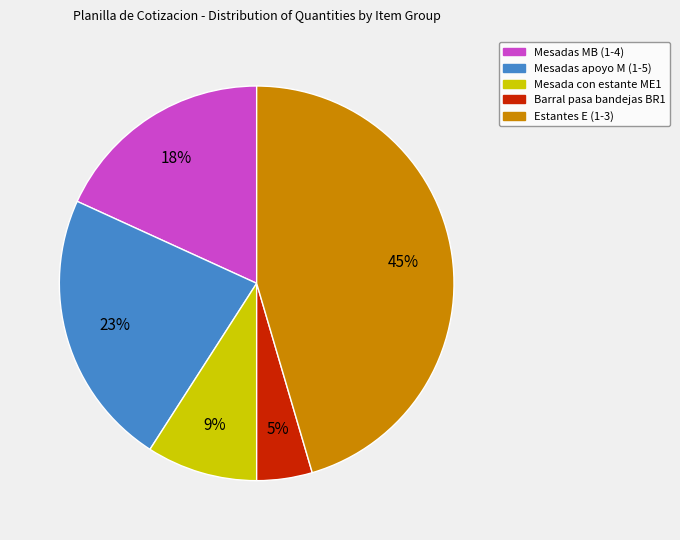

Approximately how many times larger is the value at Mesada con estante ME1 compared to Mesadas MB (1-4)?

0.5